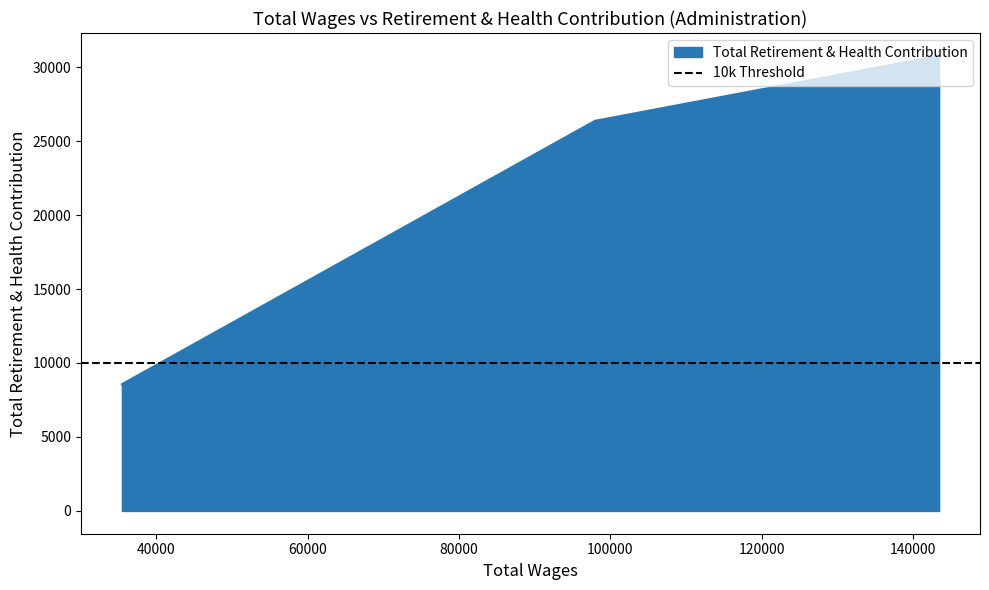

What is the lowest value of the Total Retirement & Health Contribution series?

8565